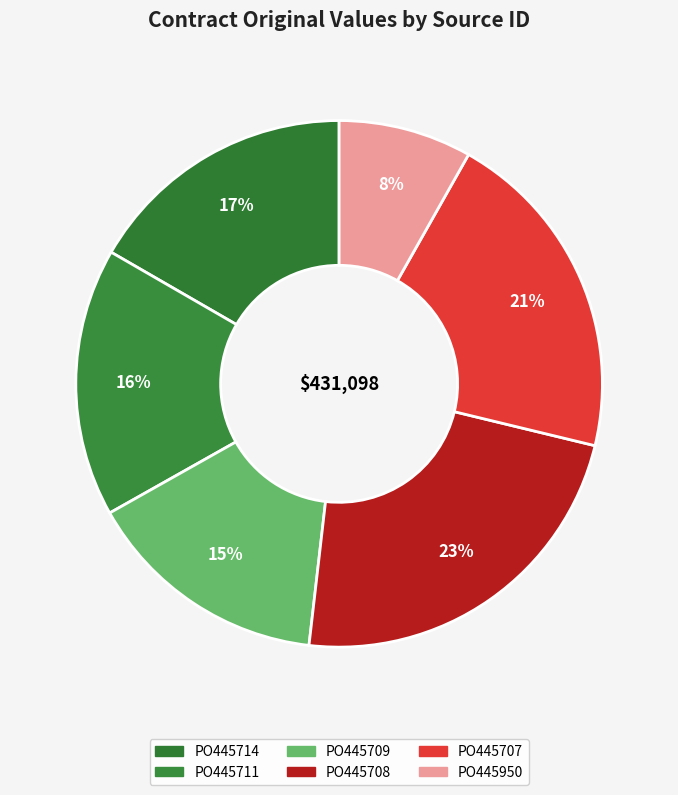

Count the number of slices in the pie.

6